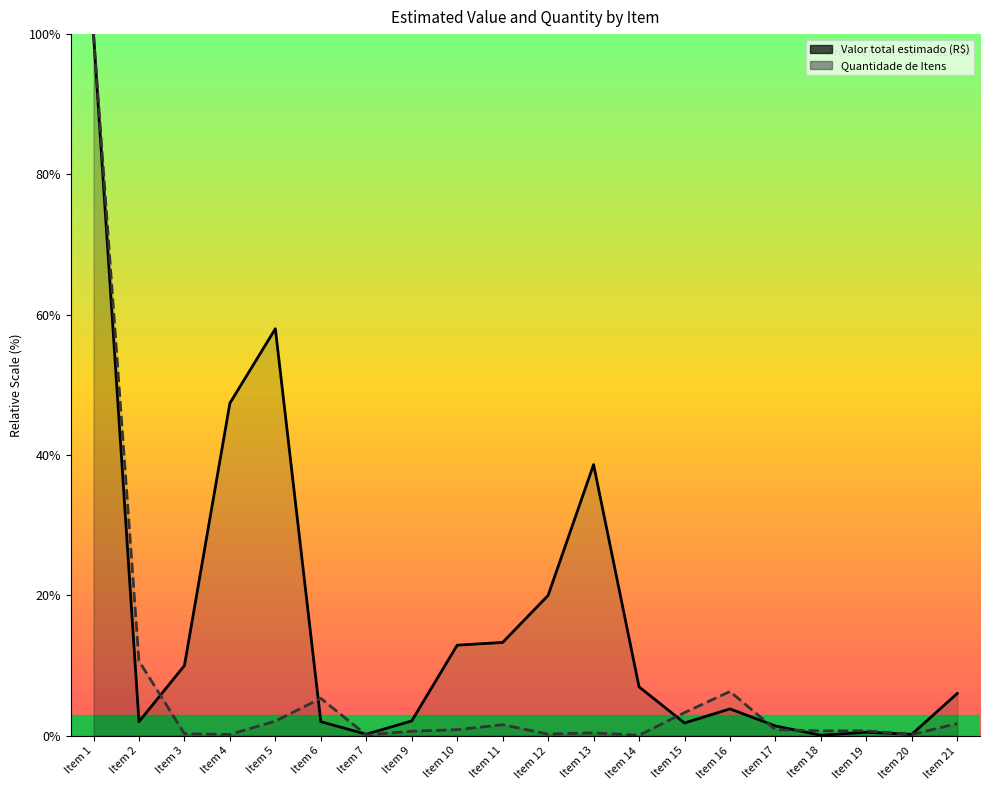

Where is the first local minimum for Valor total estimado (R$)?

Item 2